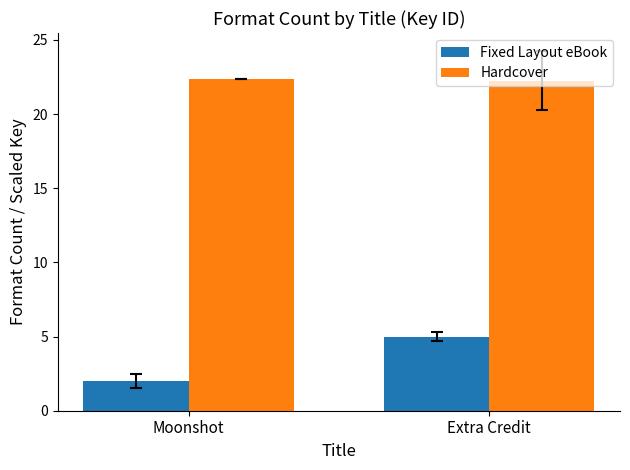

How many Hardcover values are between 22 and 23?

2